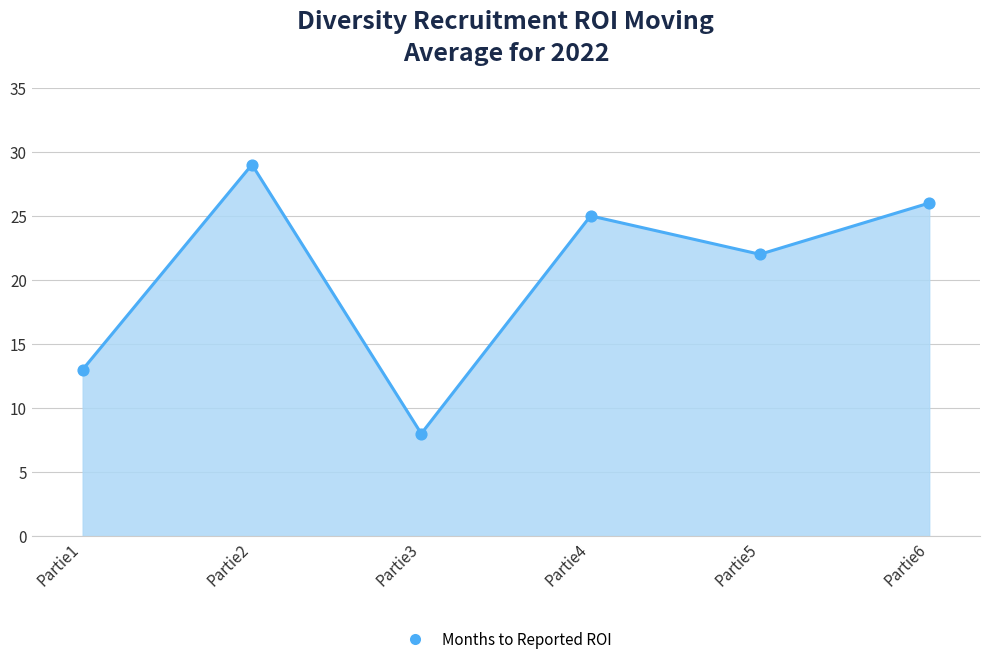

What Y value in the scatter plot is closest to 18?

22